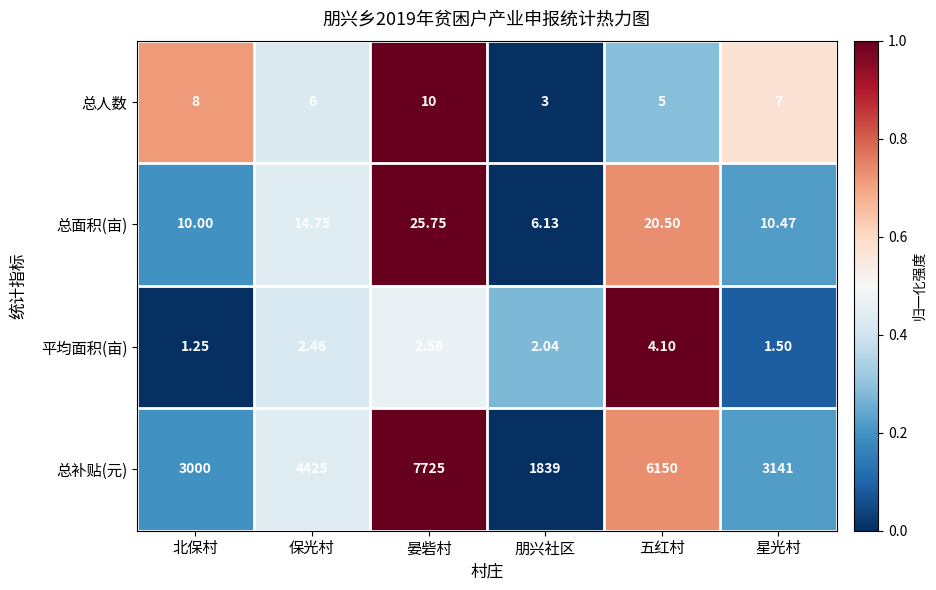

At 晏砦村, list the series in order from smallest to largest.

平均面积(亩), 总人数, 总面积(亩), 总补贴(元)